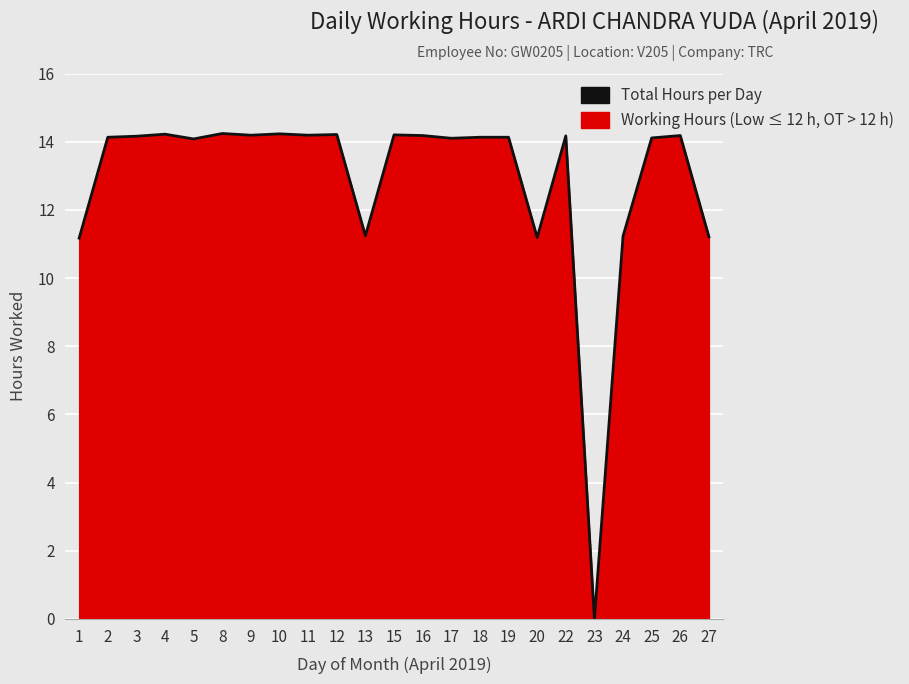

Where does the data first go above 14?

2